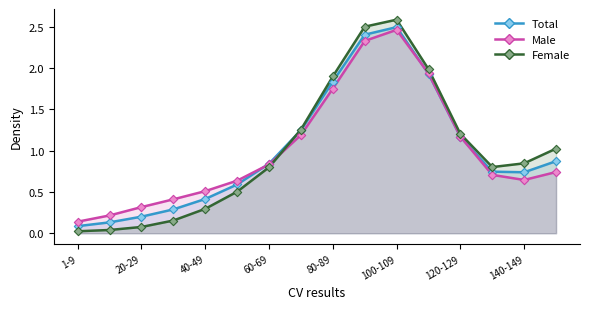

What are all the series names shown in the legend?

Total, Male, Female